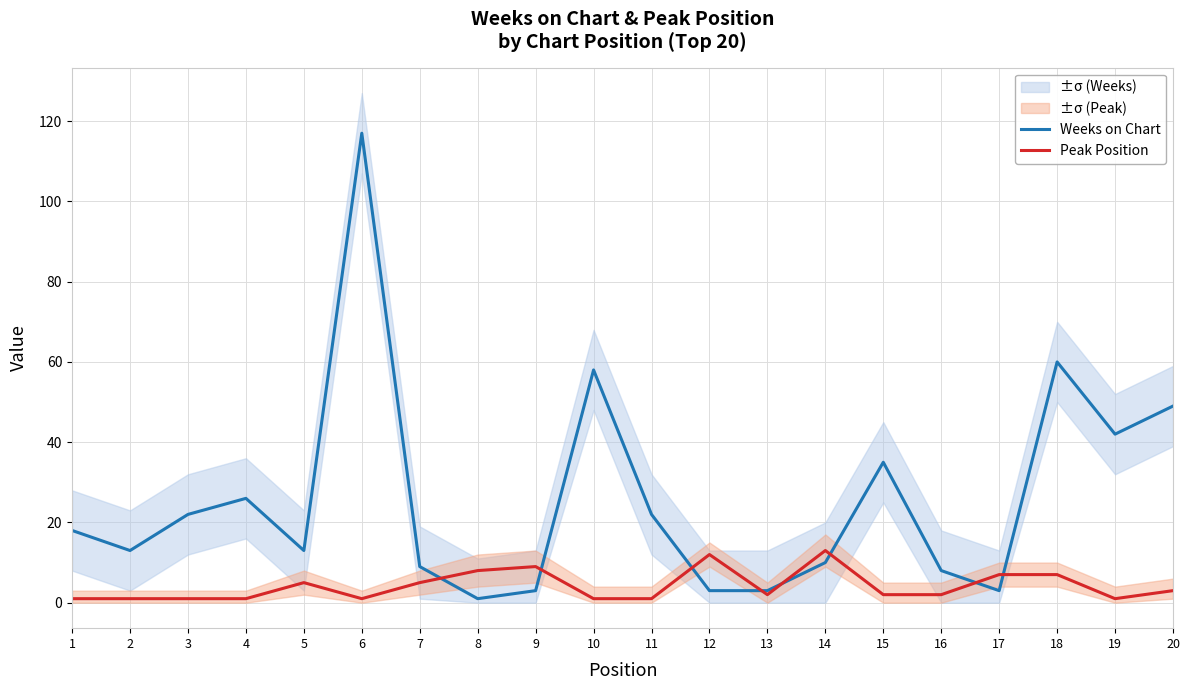

What is the total value across all series at 15?

37